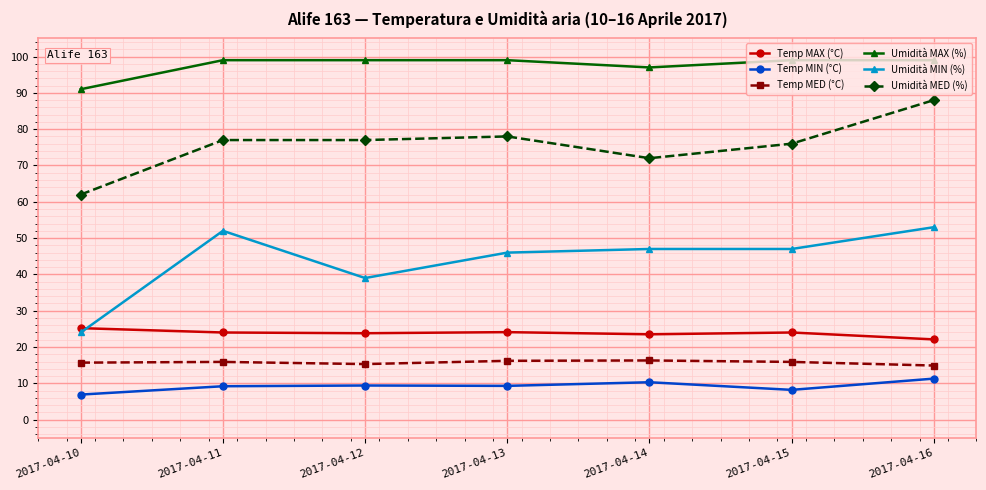

At 2017-04-12, list the series in order from smallest to largest.

Temp MIN (°C), Temp MED (°C), Temp MAX (°C), Umidità MIN (%), Umidità MED (%), Umidità MAX (%)